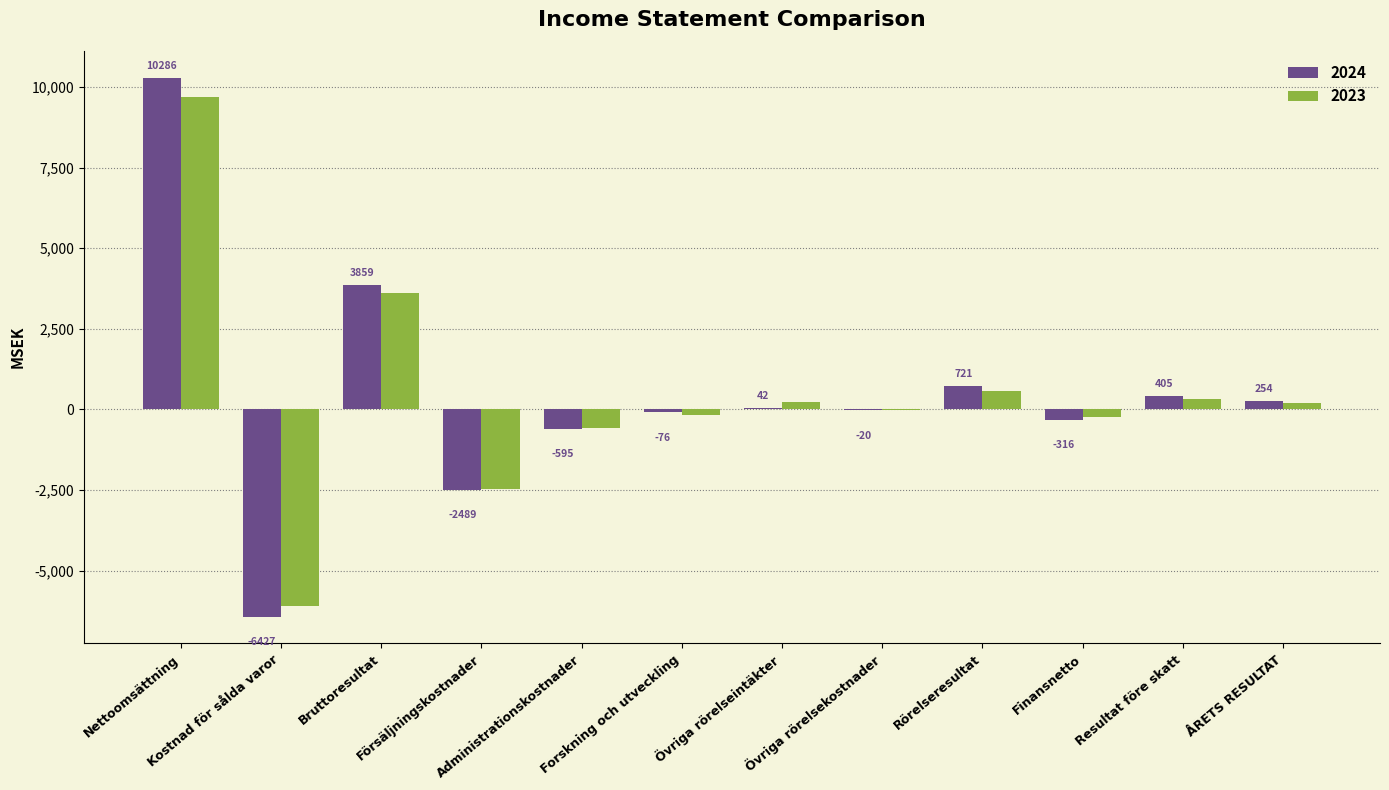

What are all the series names shown in the legend?

2024, 2023